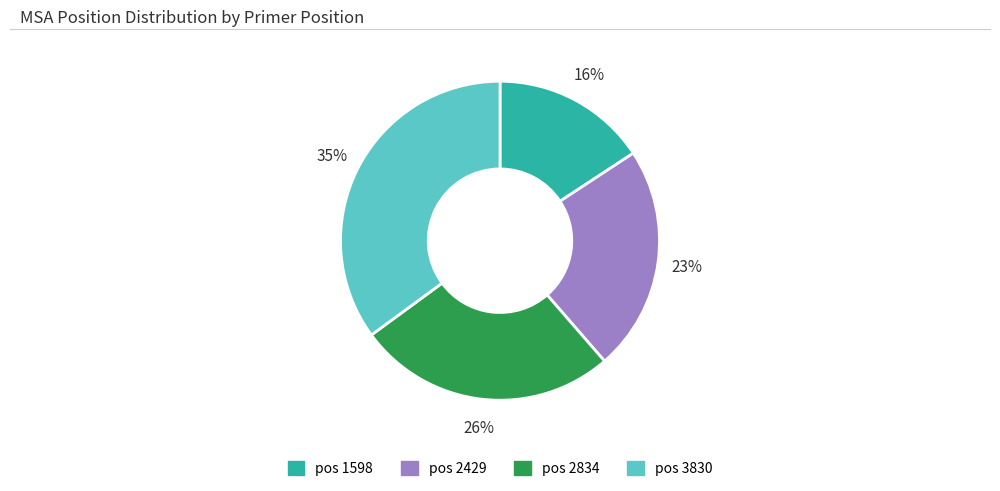

To the nearest percent, what is the difference between the largest and smallest slice percentages?

19%